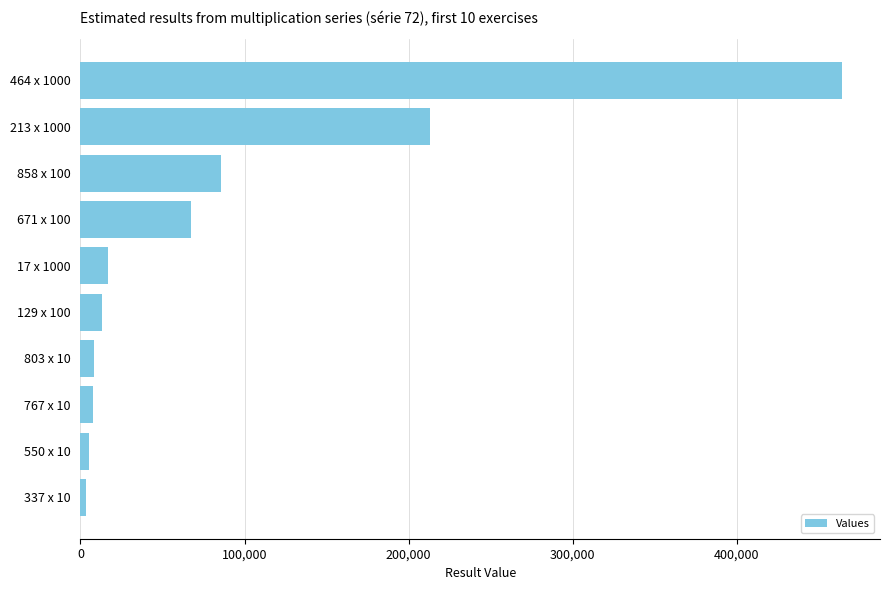

Which category has the highest value across all series?

464 x 1000